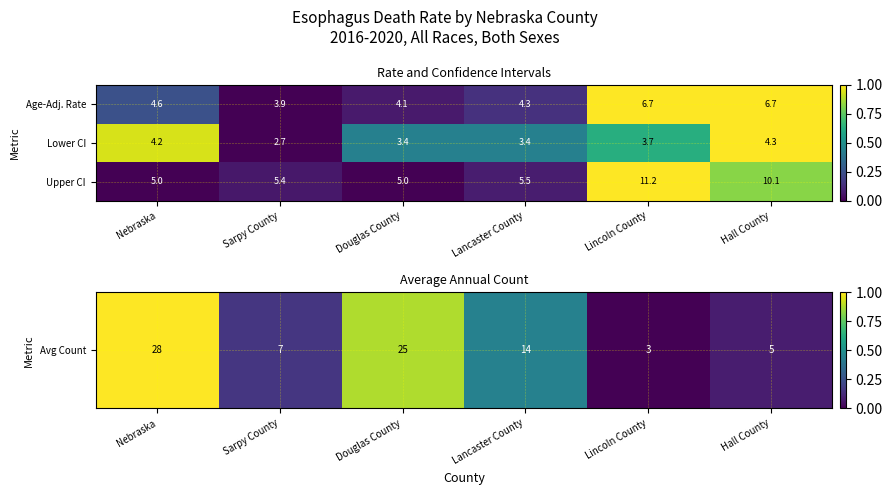

At which category does the chart reach its minimum across all series?

Sarpy County